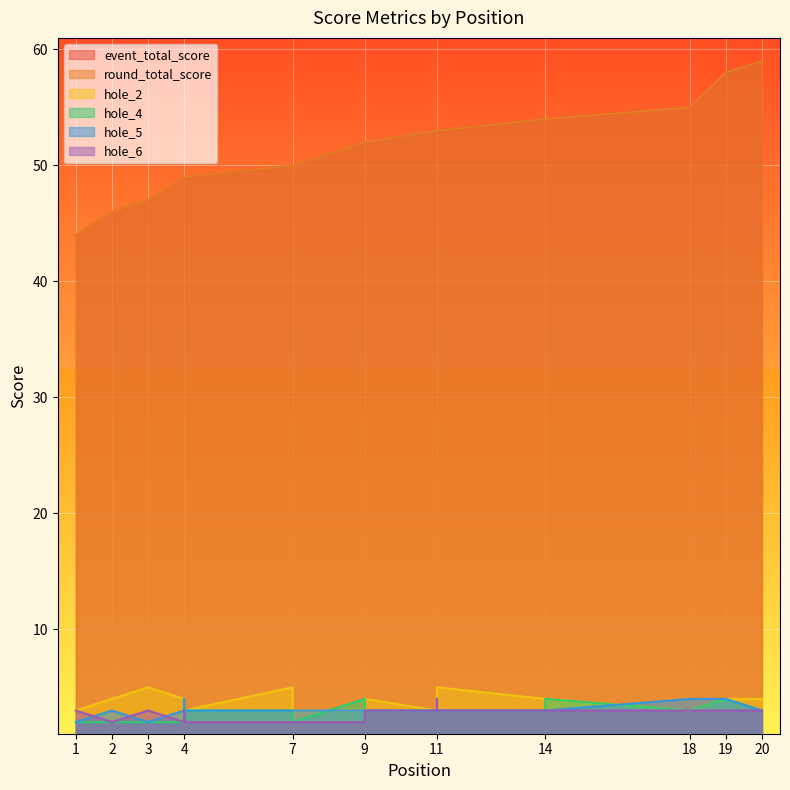

Which series has the largest range (max minus min)?

event_total_score